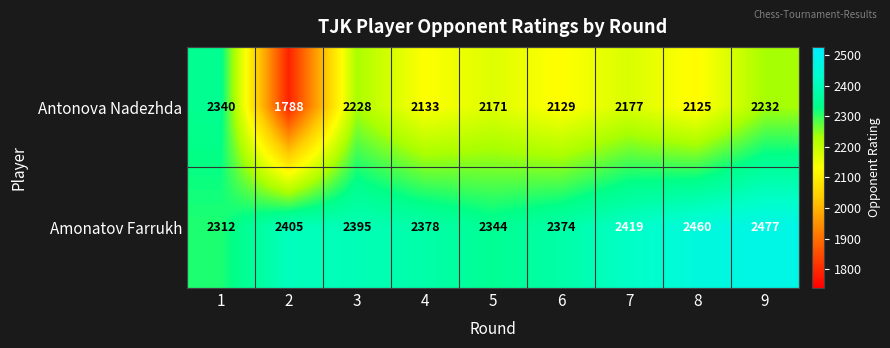

Rank the series by their maximum value, from highest to lowest.

Amonatov Farrukh, Antonova Nadezhda